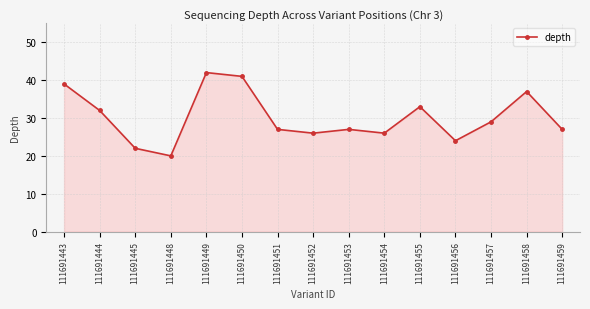

At which category does the data reach its first local peak?

111691449